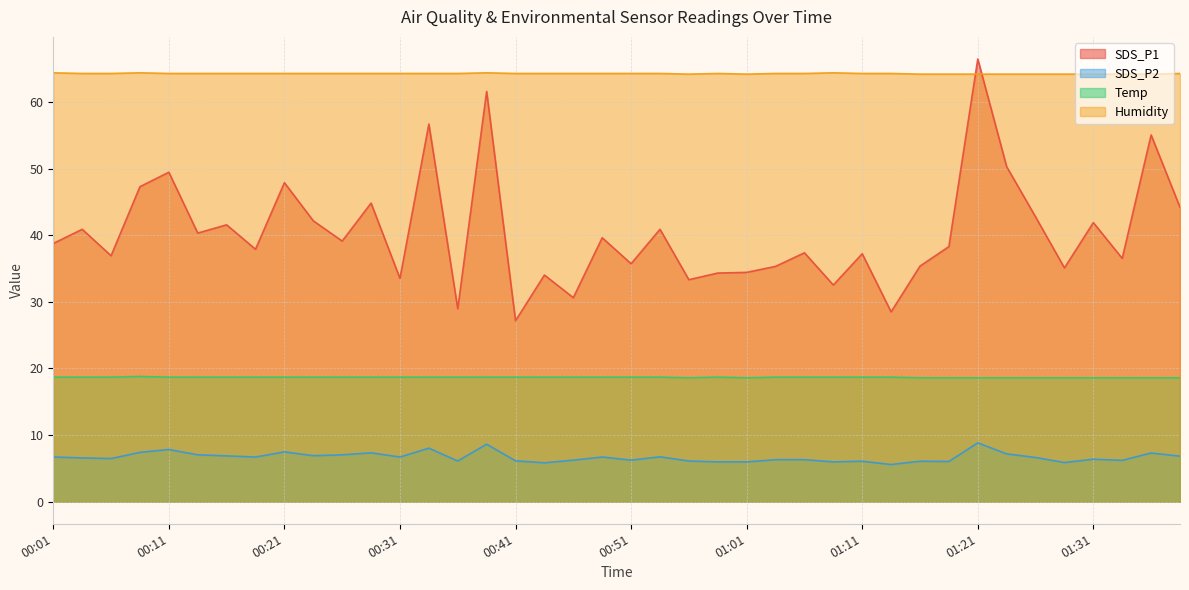

At which category is the sum across all series the highest?

01:21